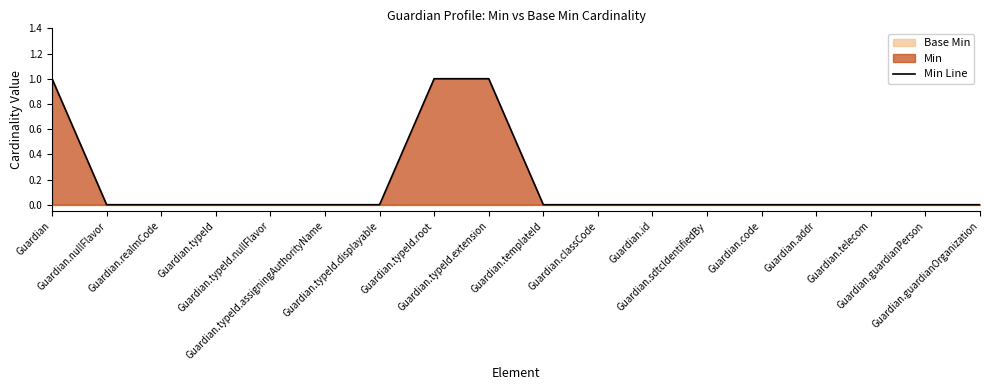

What is the label of the 18th point from the right?

Guardian